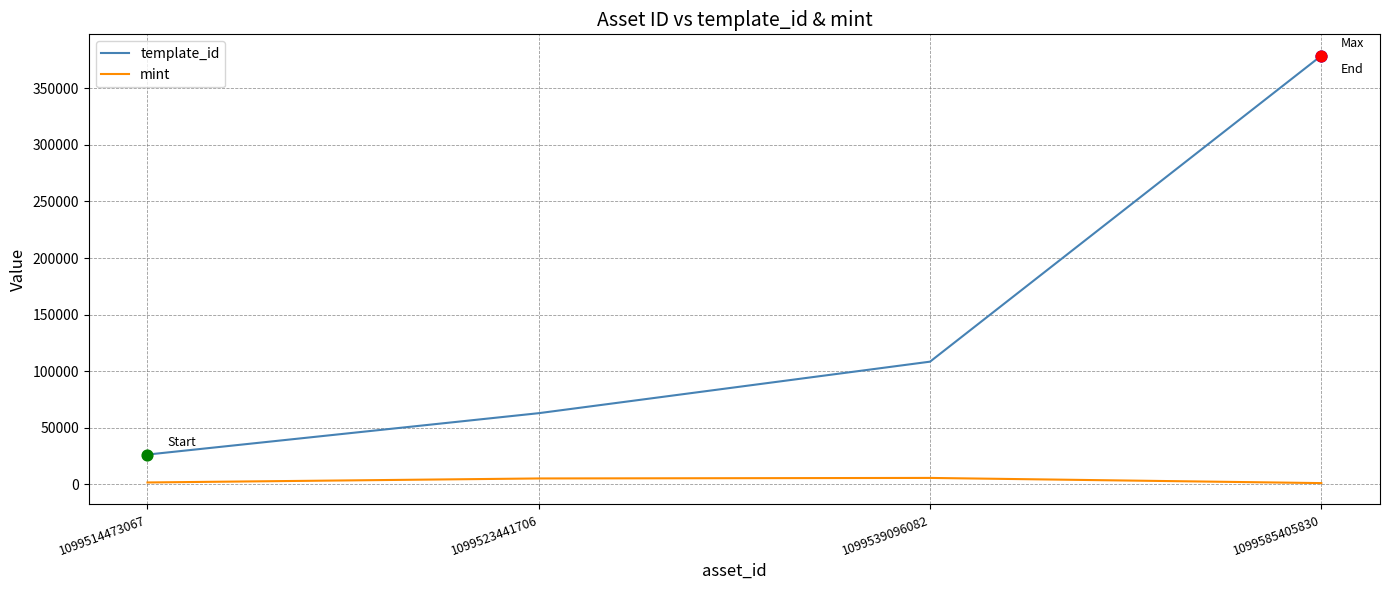

Which series changed the most between 1099539096082 and 1099585405830?

template_id